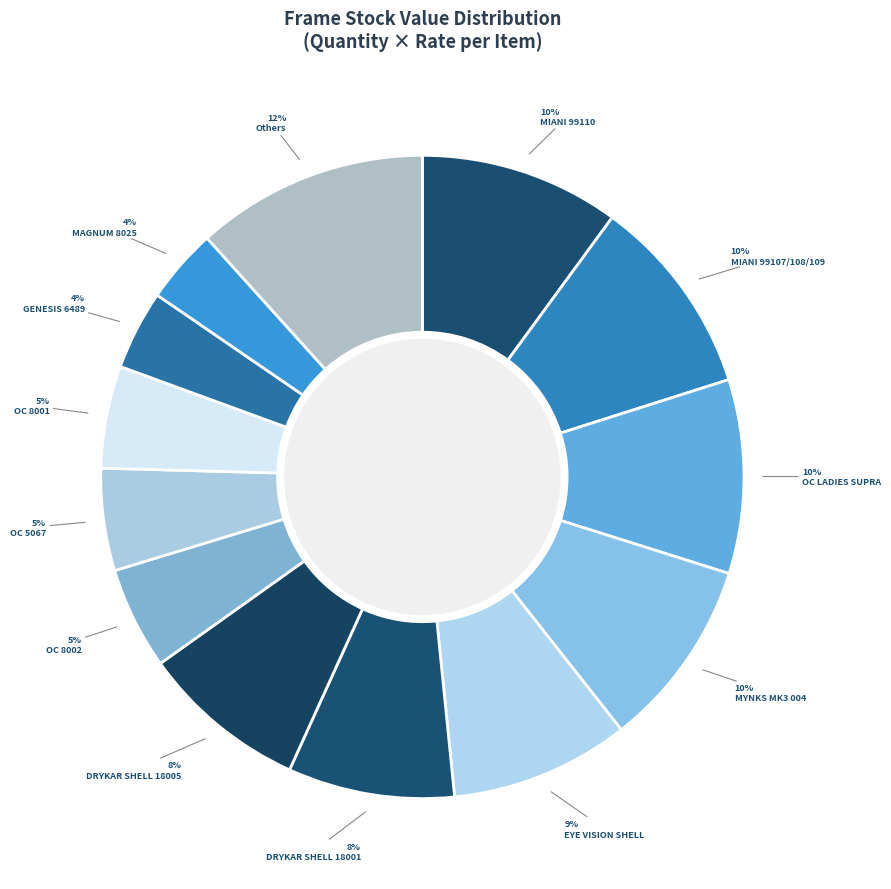

What is the largest slice in the pie chart?

Others